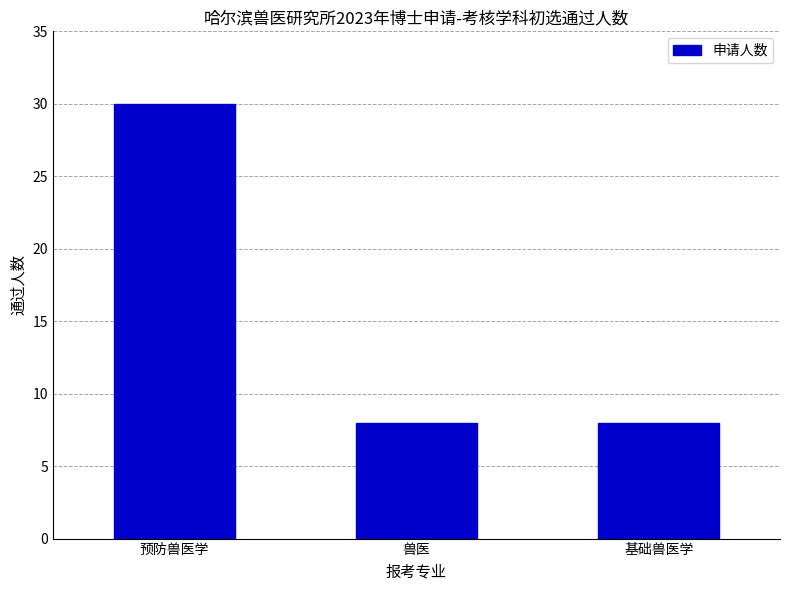

Approximately how many times larger is the value at 兽医 compared to 预防兽医学?

0.3